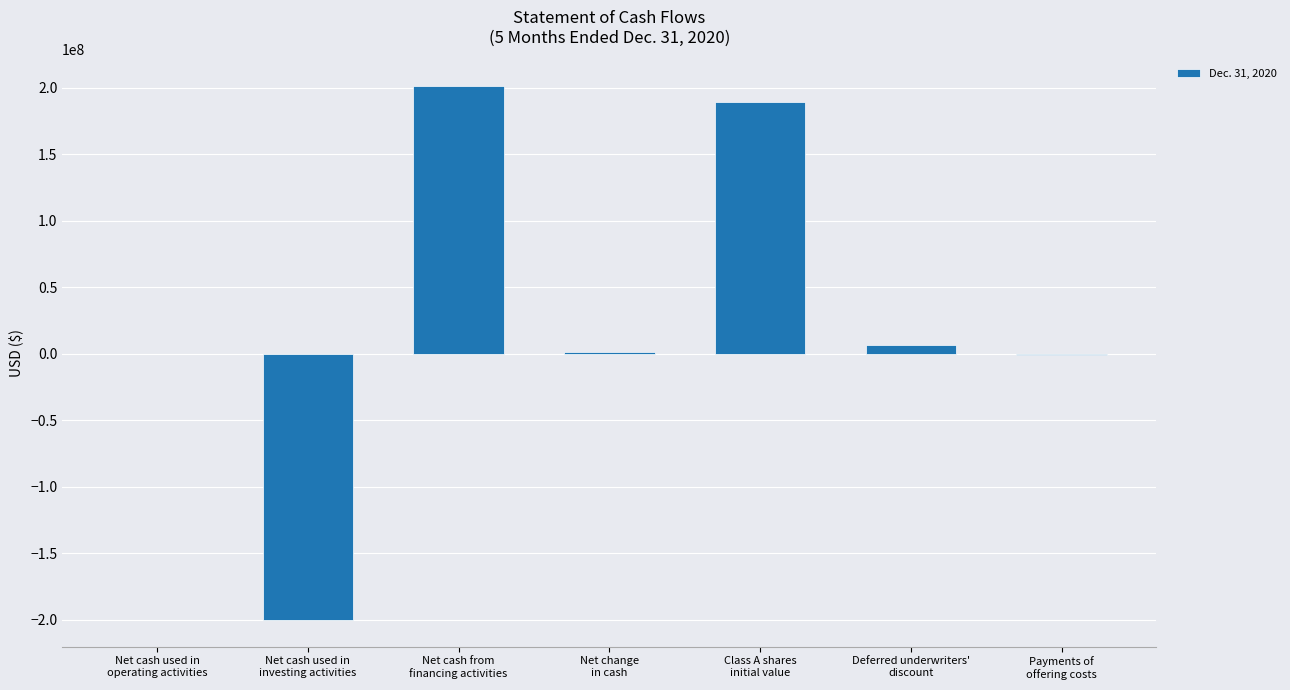

What is the greatest value displayed?

201434925